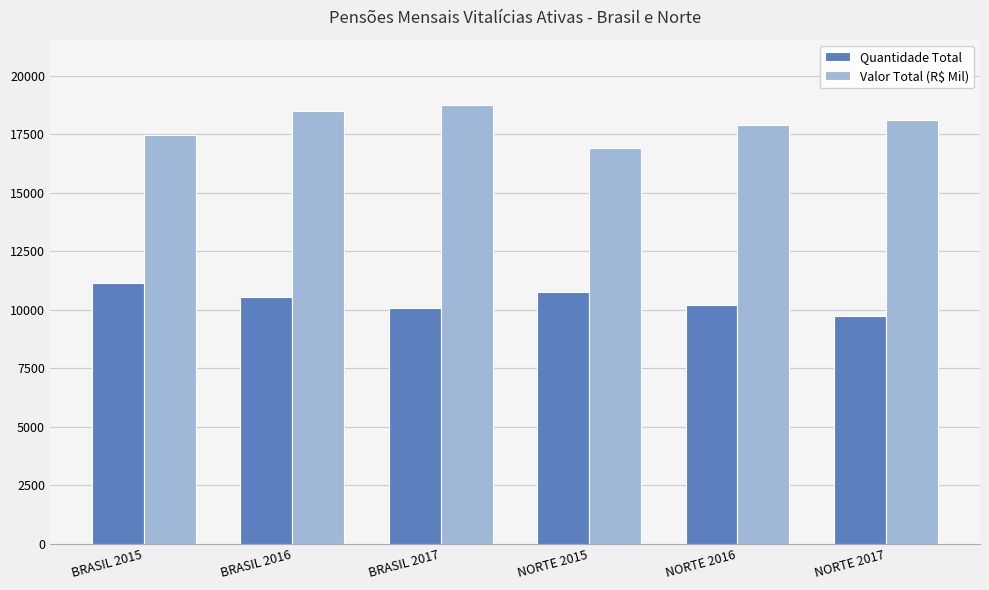

Reading left to right, transcribe all the data shown in this chart.

Quantidade Total: BRASIL 2015=11135	BRASIL 2016=10566	BRASIL 2017=10058	NORTE 2015=10773	NORTE 2016=10219	NORTE 2017=9729
Valor Total (R$ Mil): BRASIL 2015=17455	BRASIL 2016=18486	BRASIL 2017=18728	NORTE 2015=16890	NORTE 2016=17882	NORTE 2017=18118